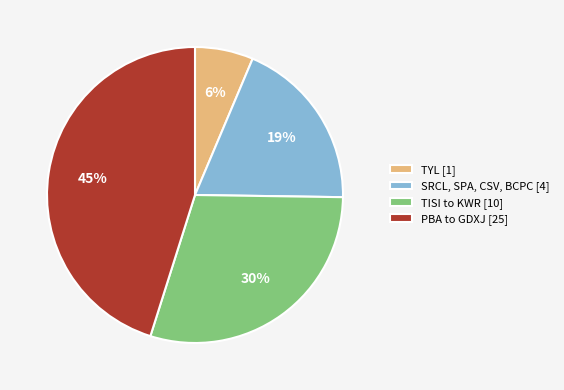

Rank the categories by value from highest to lowest.

PBA to GDXJ [25], TISI to KWR [10], SRCL, SPA, CSV, BCPC [4], TYL [1]